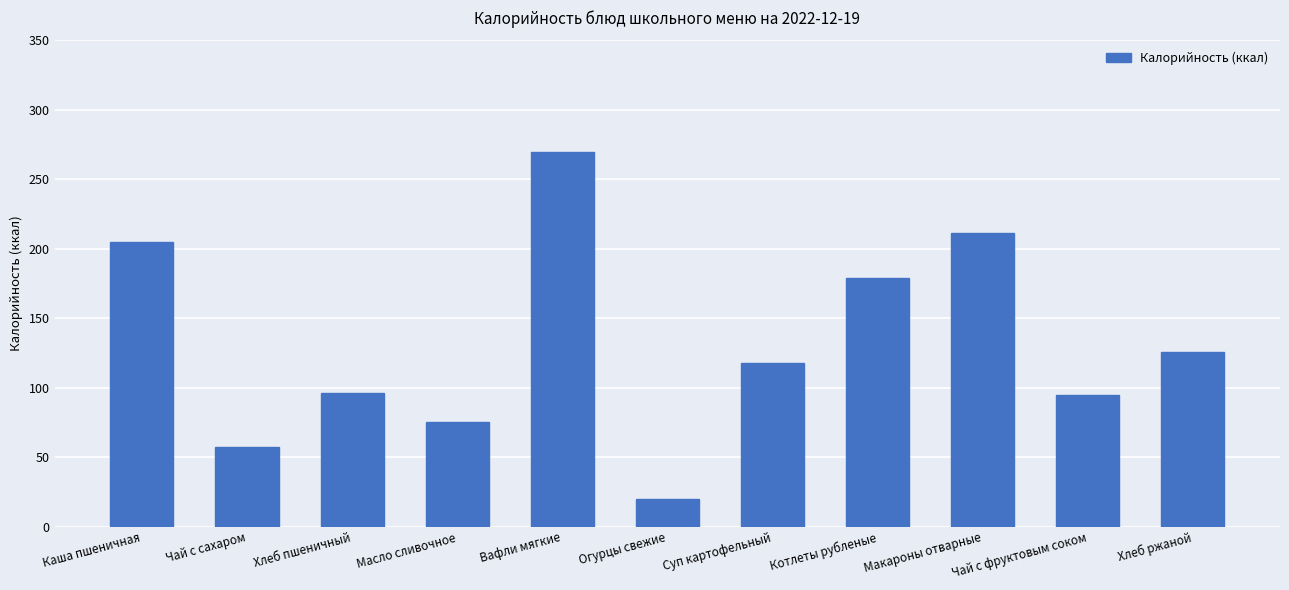

Are the bars horizontal?

No